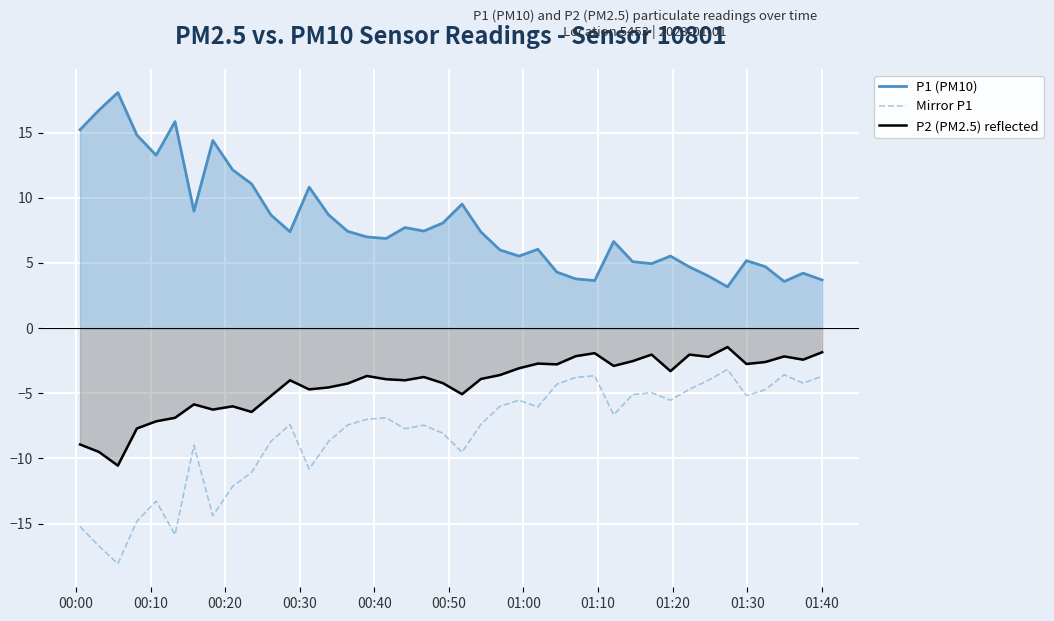

Which series has the largest total across all categories?

P1 (PM10)